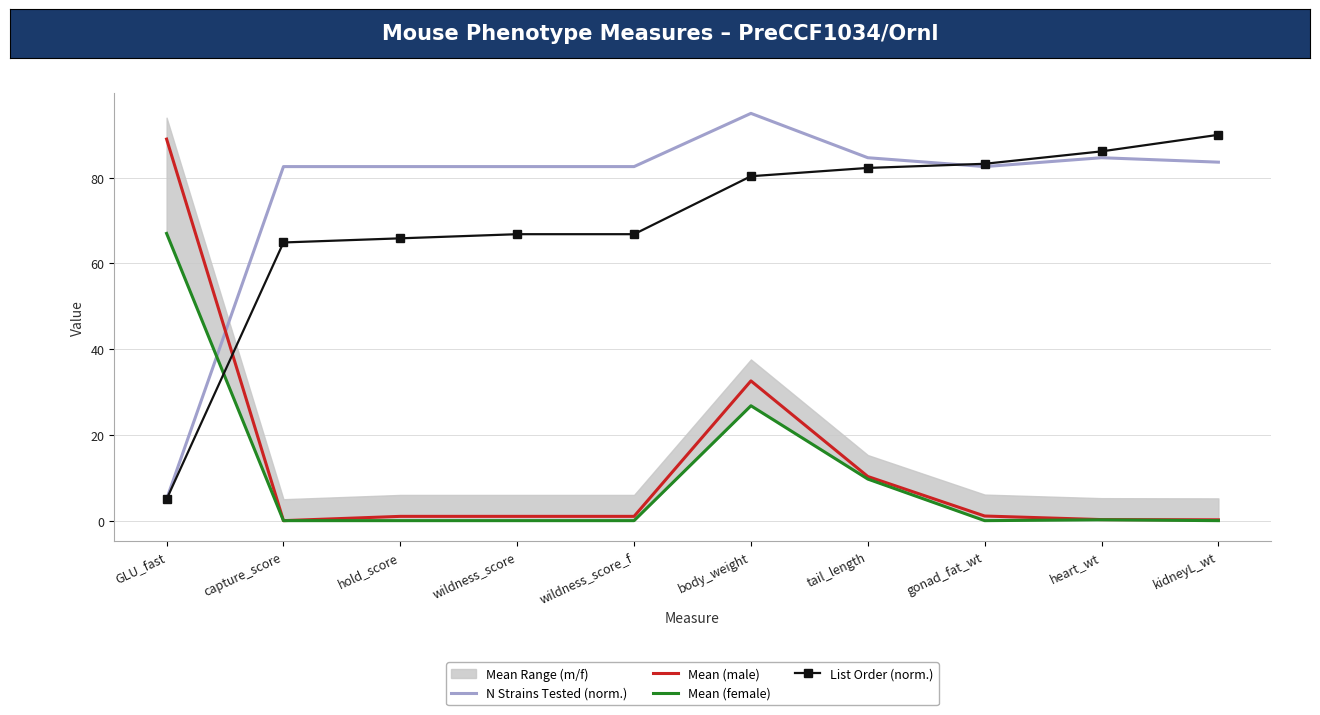

What is the sum of all List Order (norm.) values?

691.4